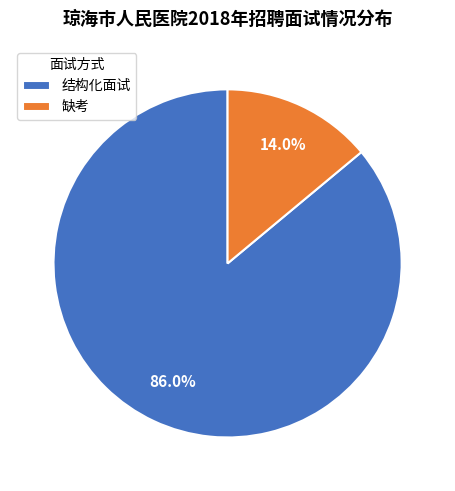

Which category has the smallest portion of the pie?

缺考